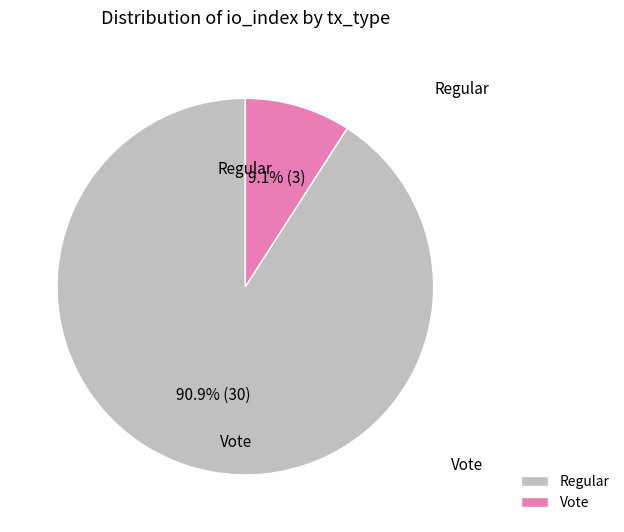

Which slice represents more than half of the pie?

Regular (io_index=30)